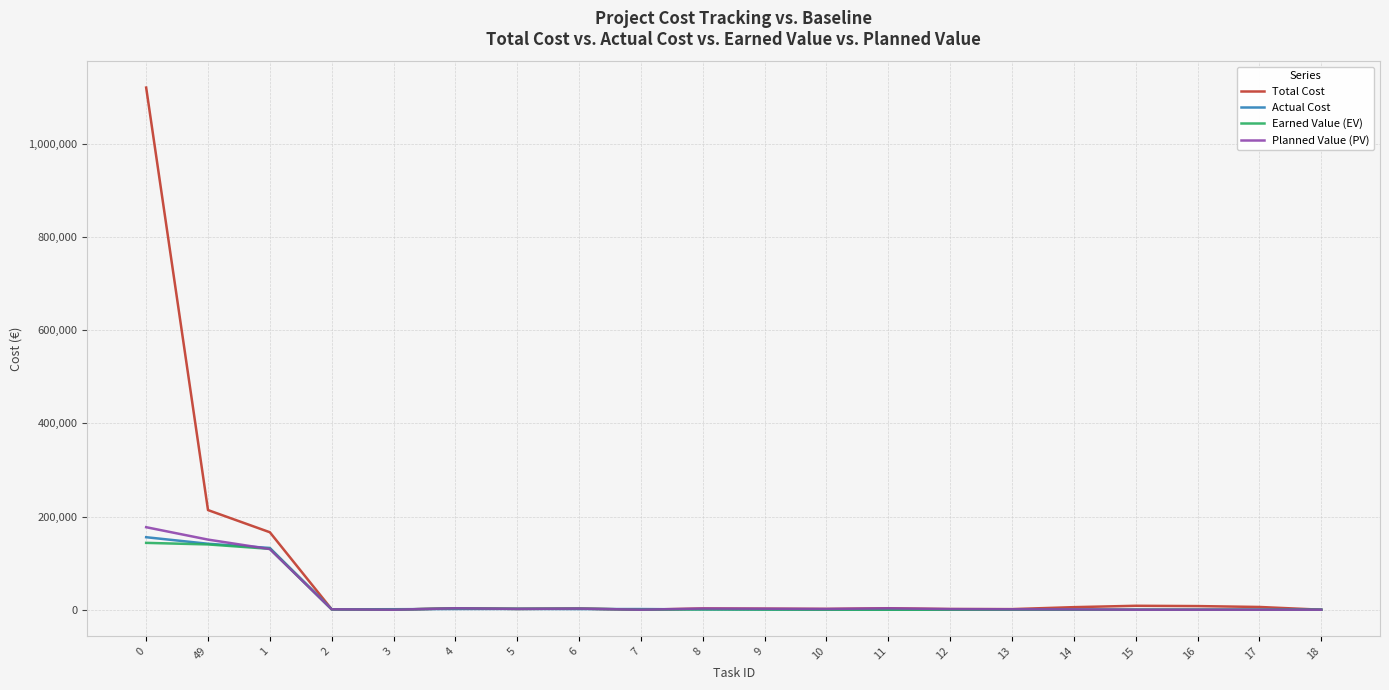

Which series has the largest total across all categories?

Total Cost